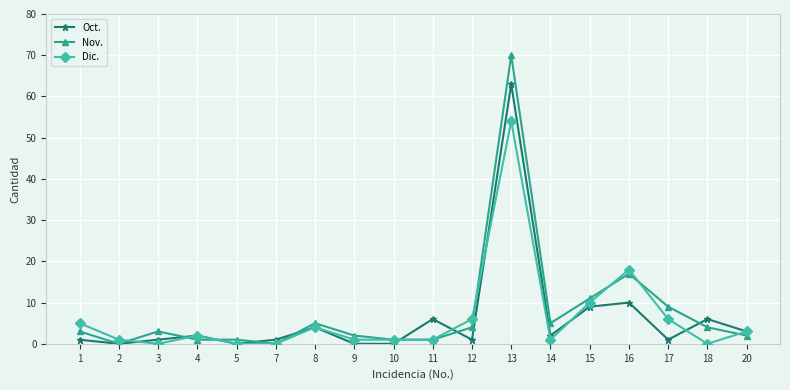

After their last crossing, which series has the higher values: Oct. or Nov.?

Oct.